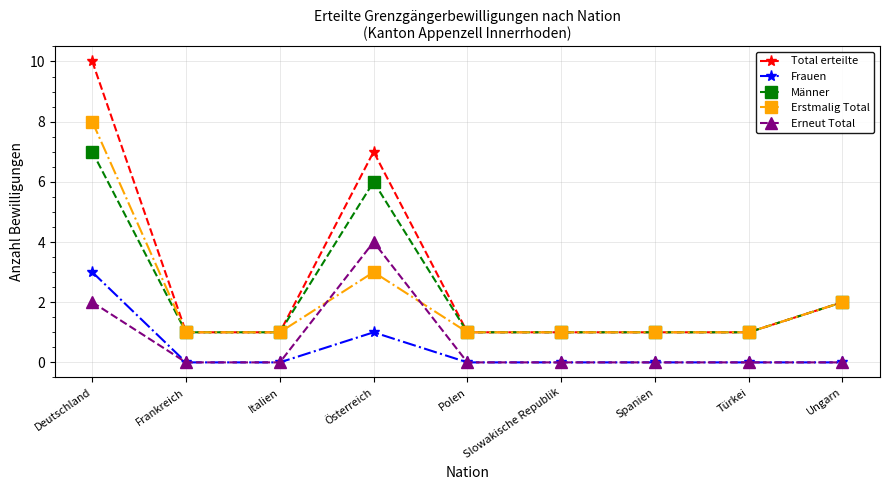

Is this an area chart (filled region under the line)?

No